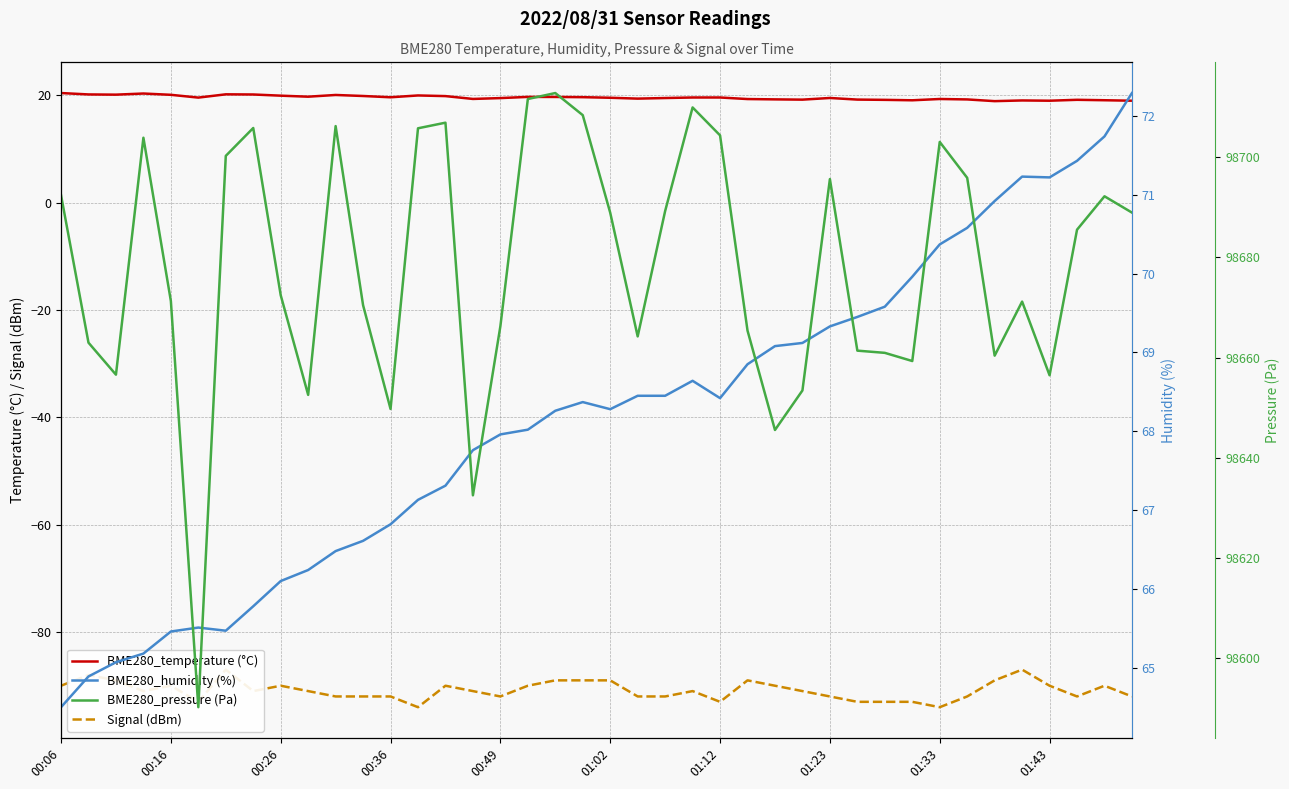

What is the sum of the Signal (dBm) values at 39 and 28?

-184.0